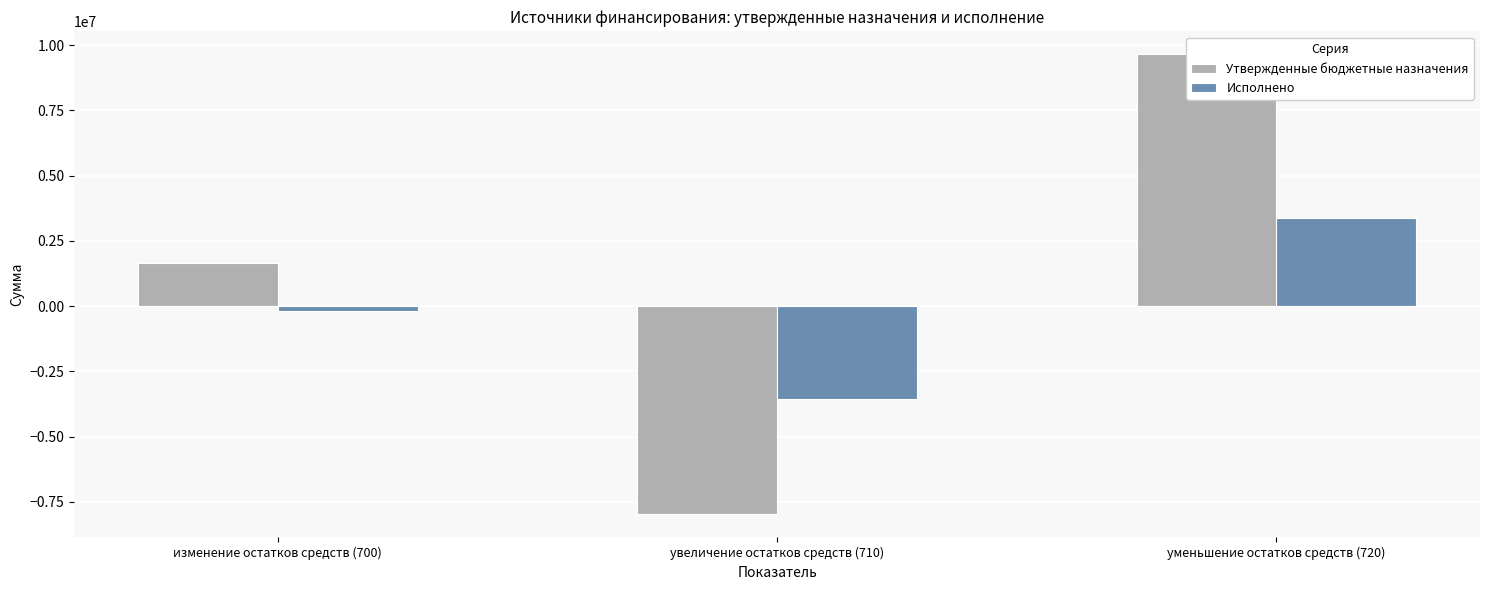

What is the average value of the Утвержденные бюджетные назначения series?

1111733.3